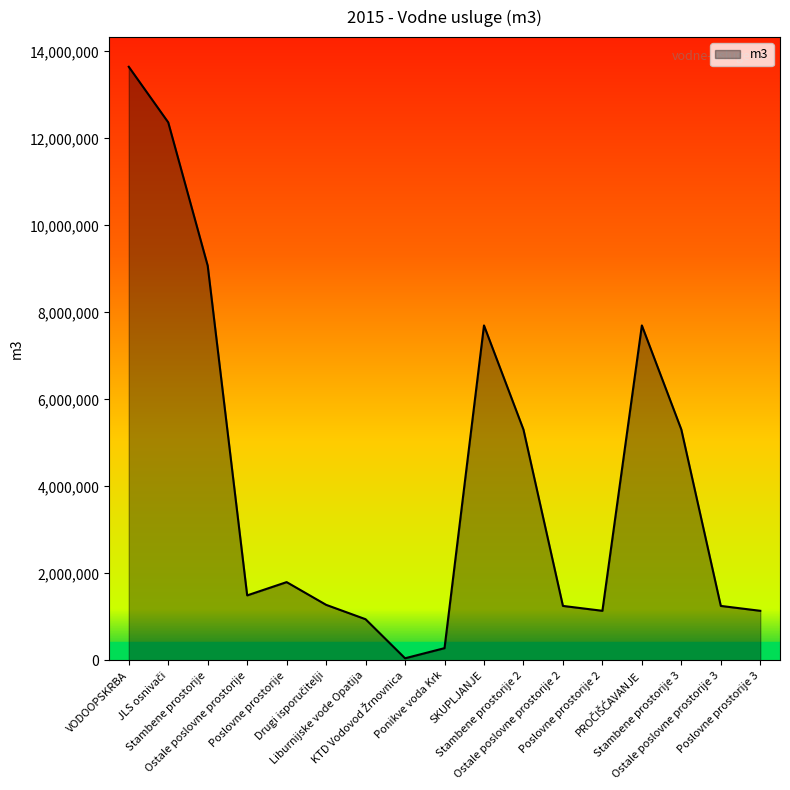

What is the smallest value displayed?

48983